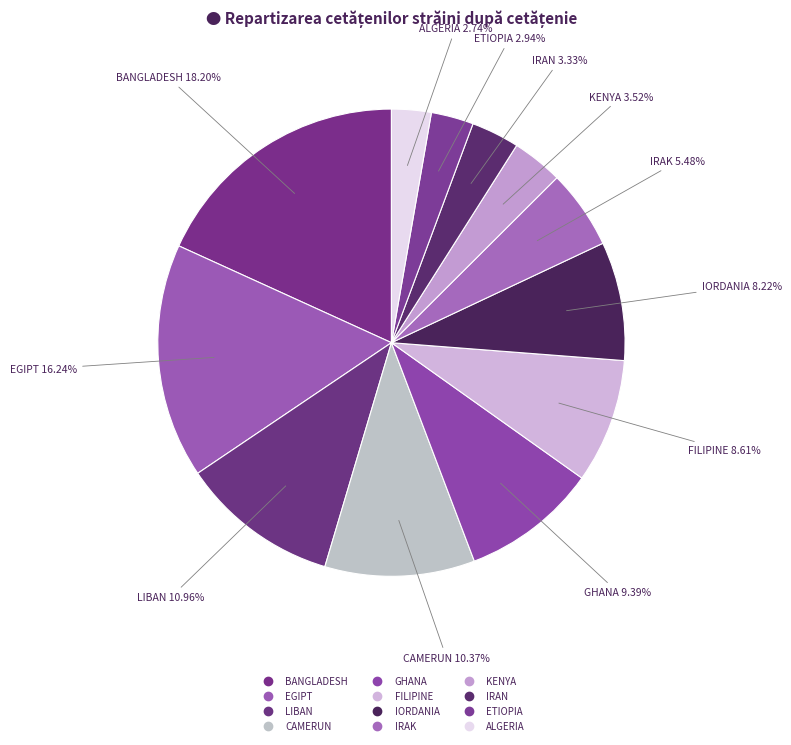

Does IORDANIA account for over 50% of the chart?

No